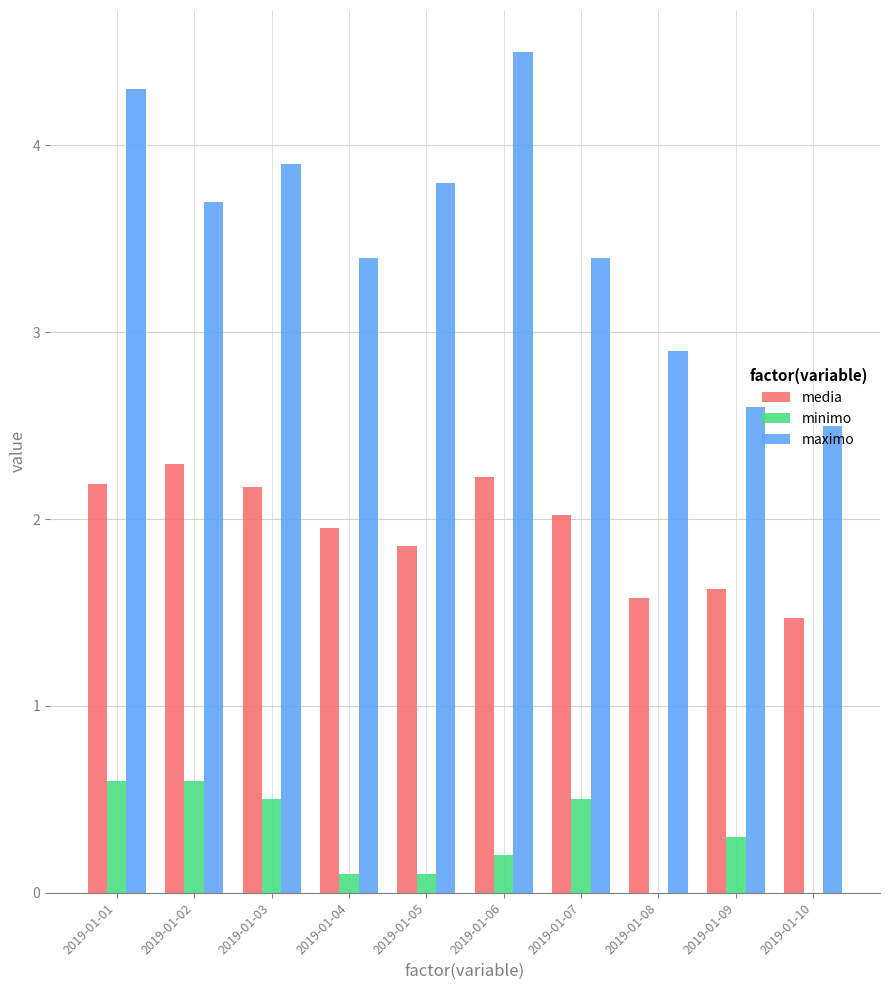

Which category has the highest value across all series?

2019-01-06